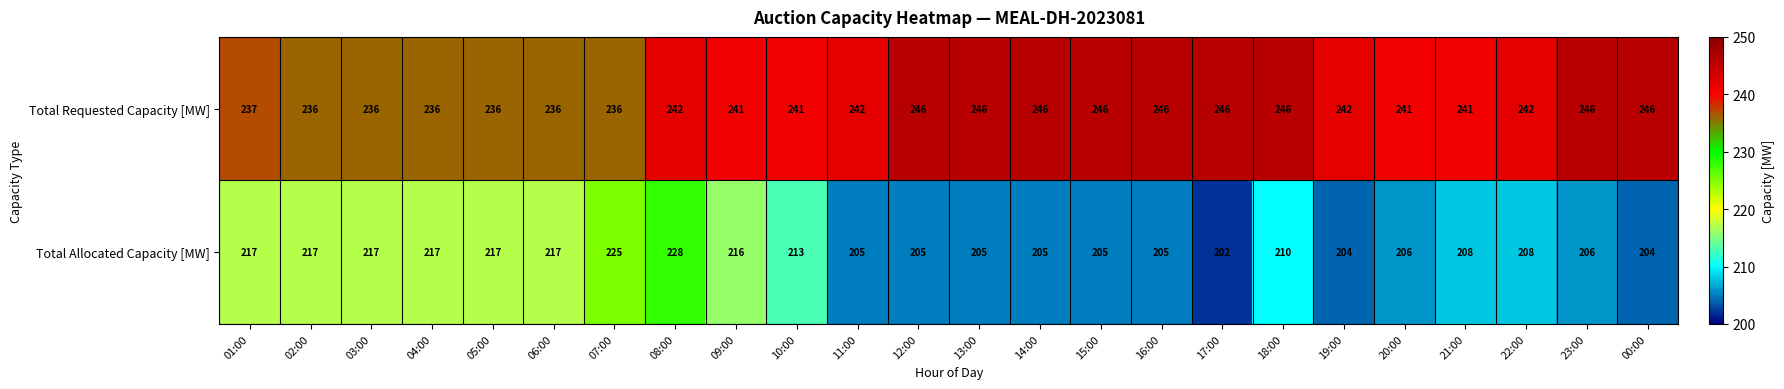

At which category does the chart reach its minimum across all series?

17:00